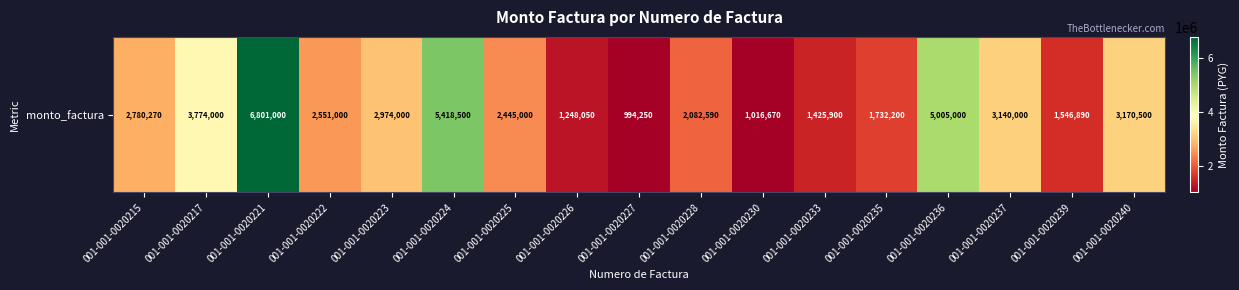

What is the sum of all values?

48105820